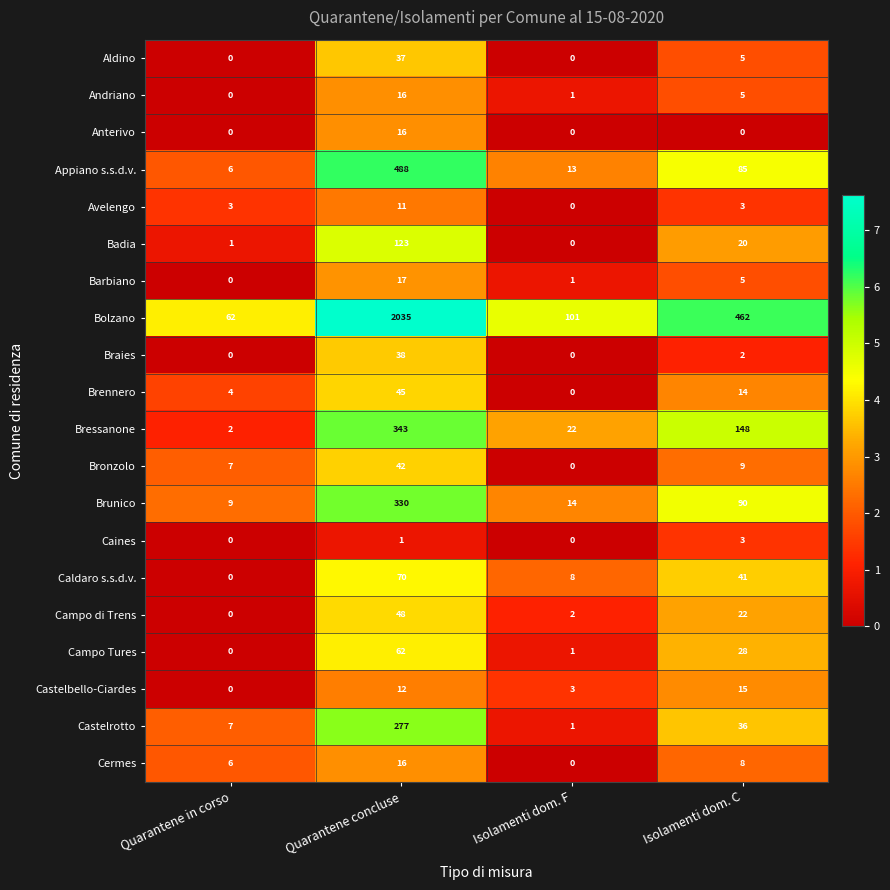

Which series changed the most between Quarantene concluse and Isolamenti dom. F?

Bolzano